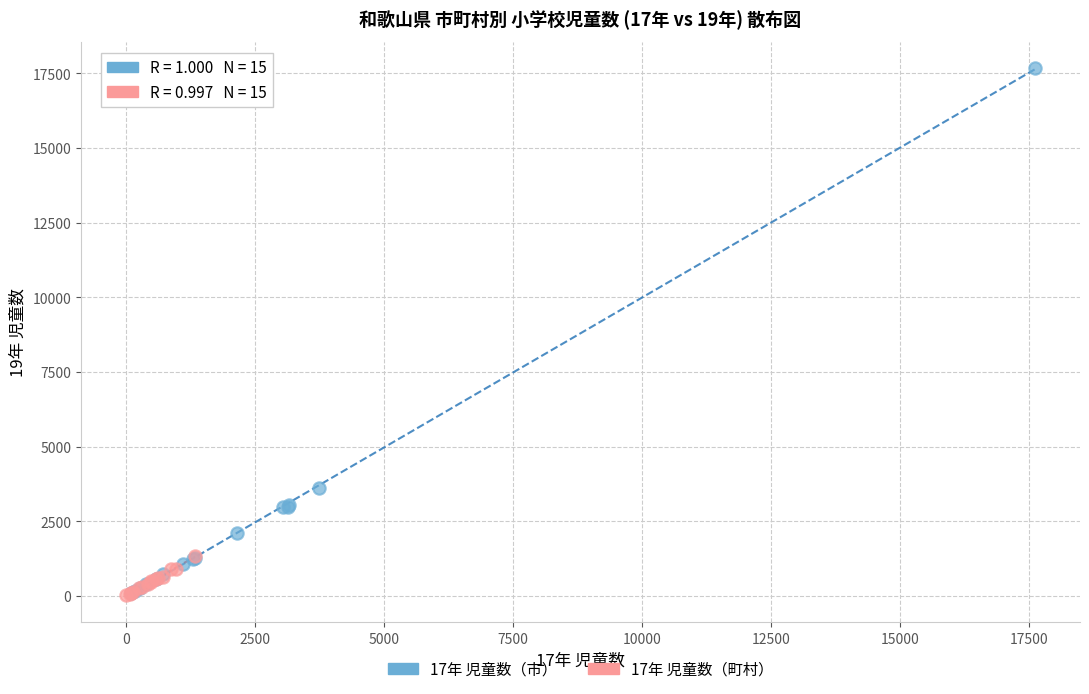

Which series has the widest spread of Y values?

17年 児童数（市）